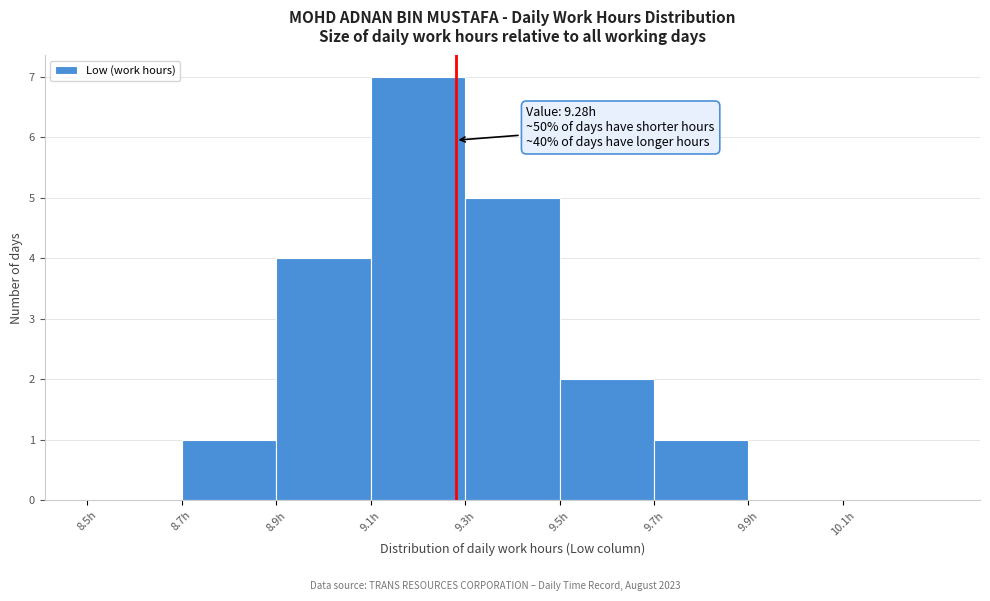

Over which range of the x-axis is the bar tallest?

9.1 to 9.3